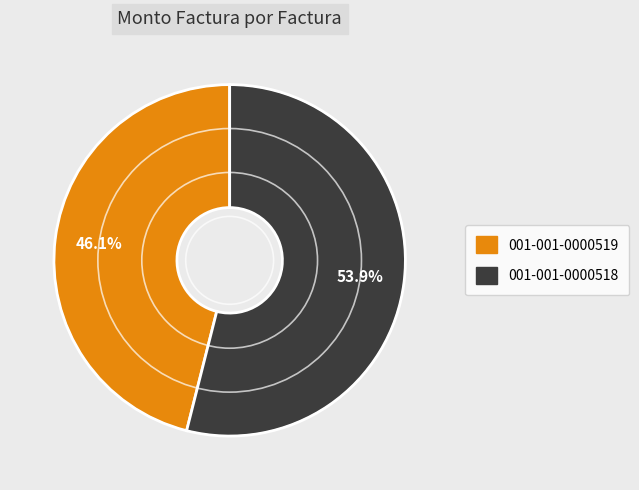

Which has a higher value, 001-001-0000519 or 001-001-0000518?

001-001-0000518